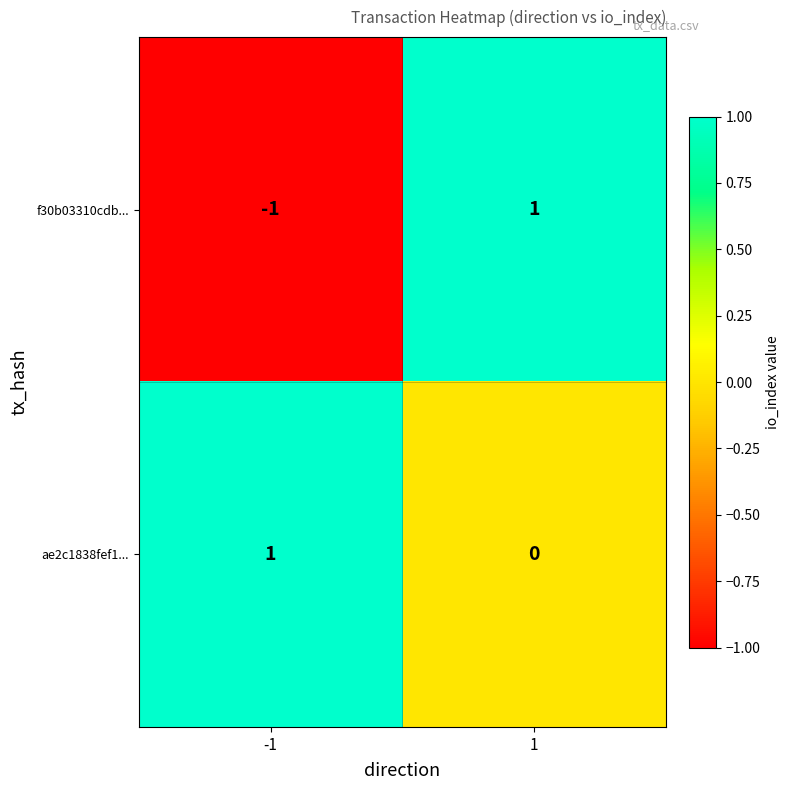

At how many categories does at least one series exceed 0?

2